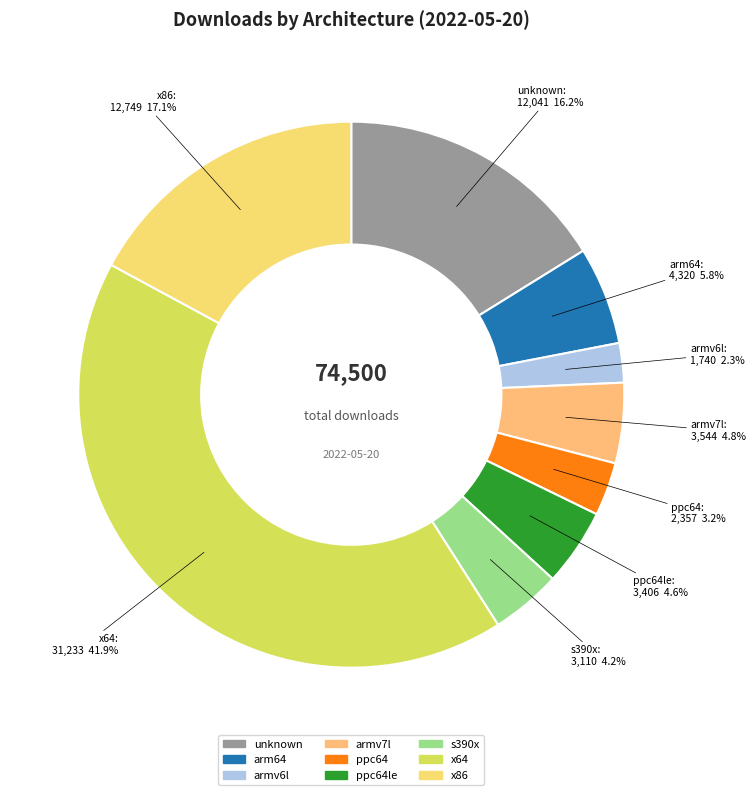

Which slice is the smallest?

armv6l